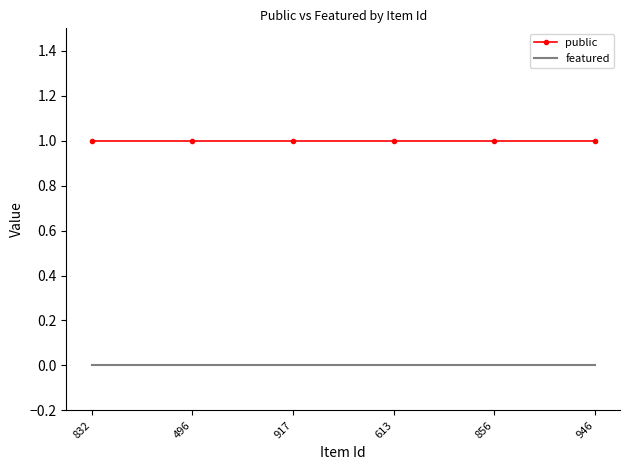

Is the value of featured at 832 greater than the value of public at 613?

No